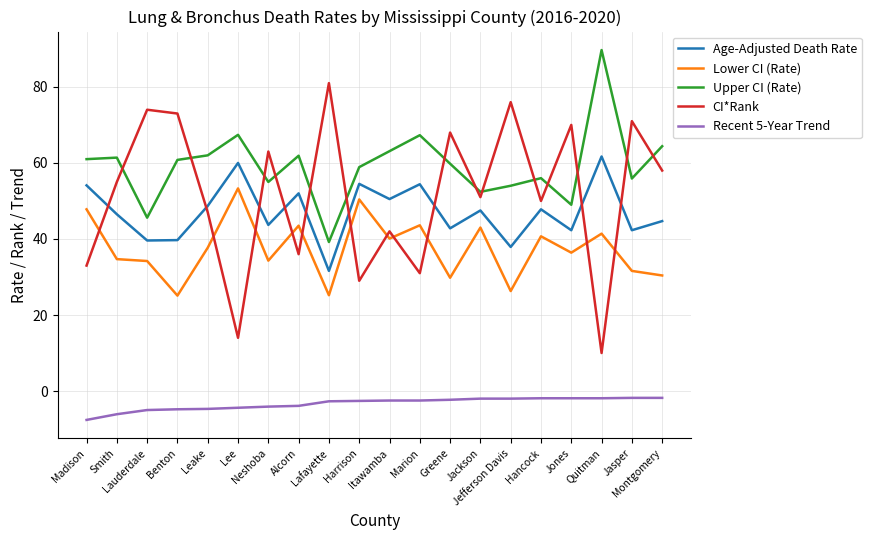

What position from the right is Jackson?

7